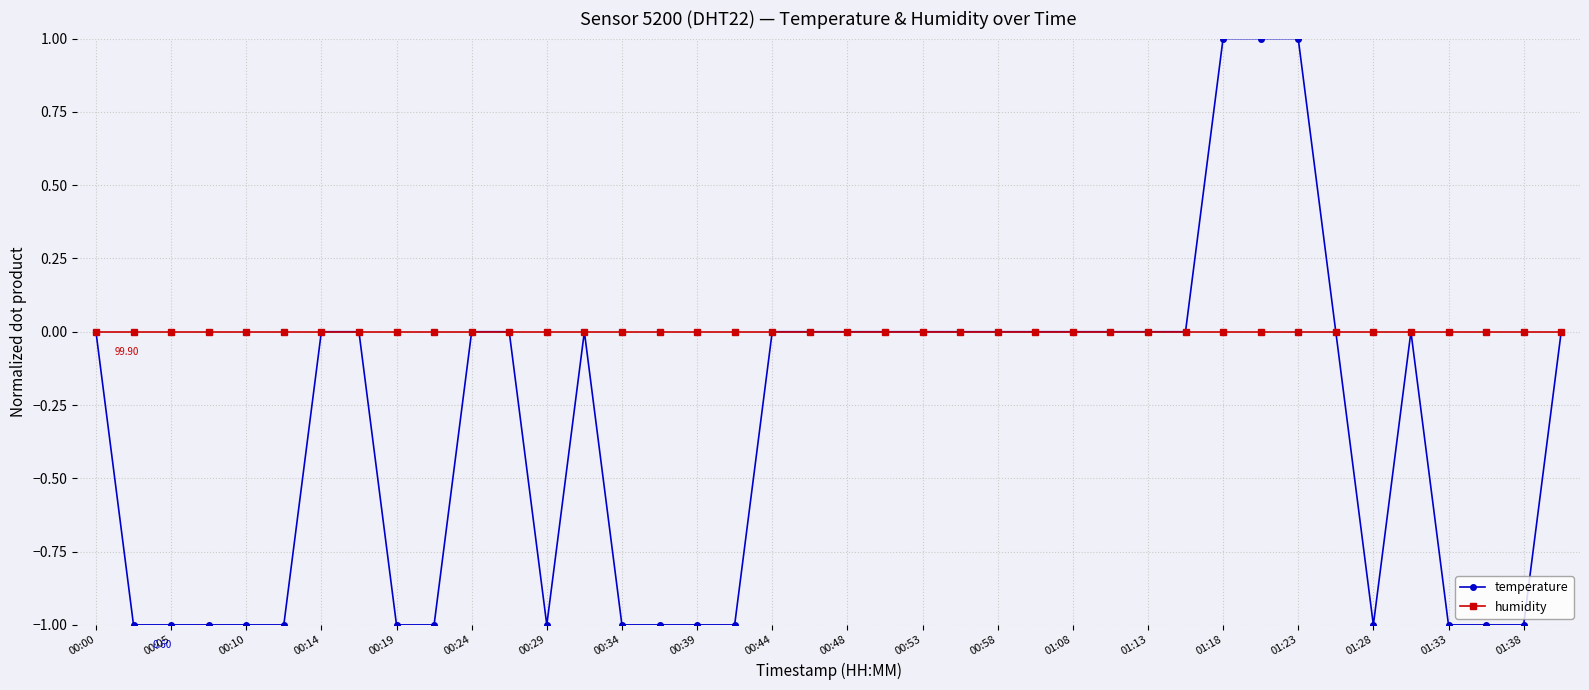

List the series in order of their overall mean, lowest first.

temperature, humidity